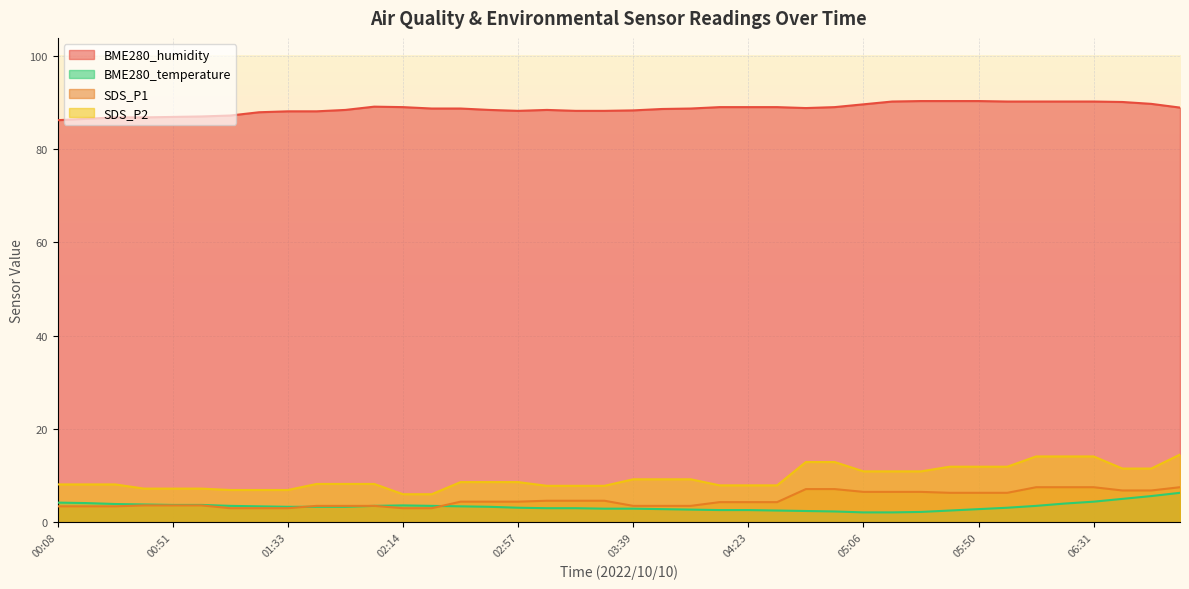

Reading right to left, extract all data points from this chart.

BME280_humidity: 07:04=88.9	06:53=89.7	06:42=90.1	06:31=90.2	06:21=90.2	06:10=90.2	06:00=90.2	05:50=90.3	05:39=90.3	05:28=90.3	05:17=90.2	05:06=89.6	04:55=89.0	04:44=88.8	04:33=89.0	04:23=89.0	04:12=89.0	04:01=88.7	03:50=88.6	03:39=88.3	03:28=88.2	03:17=88.2	03:07=88.4	02:57=88.2	02:46=88.4	02:35=88.7	02:24=88.7	02:14=89.0	02:04=89.1	01:53=88.4	01:43=88.1	01:33=88.1	01:23=87.9	01:13=87.2	01:02=87.0	00:51=86.9	00:40=86.8	00:29=86.8	00:18=86.5	00:08=86.2
BME280_temperature: 07:04=6.3	06:53=5.6	06:42=5.0	06:31=4.4	06:21=4.0	06:10=3.5	06:00=3.1	05:50=2.8	05:39=2.5	05:28=2.2	05:17=2.1	05:06=2.1	04:55=2.3	04:44=2.4	04:33=2.5	04:23=2.6	04:12=2.6	04:01=2.7	03:50=2.8	03:39=2.9	03:28=2.9	03:17=3.0	03:07=3.0	02:57=3.1	02:46=3.3	02:35=3.4	02:24=3.5	02:14=3.6	02:04=3.5	01:53=3.3	01:43=3.3	01:33=3.3	01:23=3.4	01:13=3.5	01:02=3.7	00:51=3.7	00:40=3.8	00:29=3.9	00:18=4.1	00:08=4.2
SDS_P1: 07:04=7.5	06:53=6.8	06:42=6.8	06:31=7.5	06:21=7.5	06:10=7.5	06:00=6.3	05:50=6.3	05:39=6.3	05:28=6.5	05:17=6.5	05:06=6.5	04:55=7.1	04:44=7.1	04:33=4.3	04:23=4.3	04:12=4.3	04:01=3.5	03:50=3.5	03:39=3.5	03:28=4.6	03:17=4.6	03:07=4.6	02:57=4.4	02:46=4.4	02:35=4.4	02:24=3.0	02:14=3.0	02:04=3.5	01:53=3.5	01:43=3.5	01:33=3.0	01:23=3.0	01:13=3.0	01:02=3.6	00:51=3.6	00:40=3.6	00:29=3.4	00:18=3.4	00:08=3.4
SDS_P2: 07:04=14.5	06:53=11.5	06:42=11.5	06:31=14.1	06:21=14.1	06:10=14.1	06:00=11.9	05:50=11.9	05:39=11.9	05:28=10.9	05:17=10.9	05:06=10.9	04:55=12.9	04:44=12.9	04:33=7.9	04:23=7.9	04:12=7.9	04:01=9.2	03:50=9.2	03:39=9.2	03:28=7.8	03:17=7.8	03:07=7.8	02:57=8.6	02:46=8.6	02:35=8.6	02:24=6.0	02:14=6.0	02:04=8.2	01:53=8.2	01:43=8.2	01:33=6.9	01:23=6.9	01:13=6.9	01:02=7.2	00:51=7.2	00:40=7.2	00:29=8.1	00:18=8.1	00:08=8.1